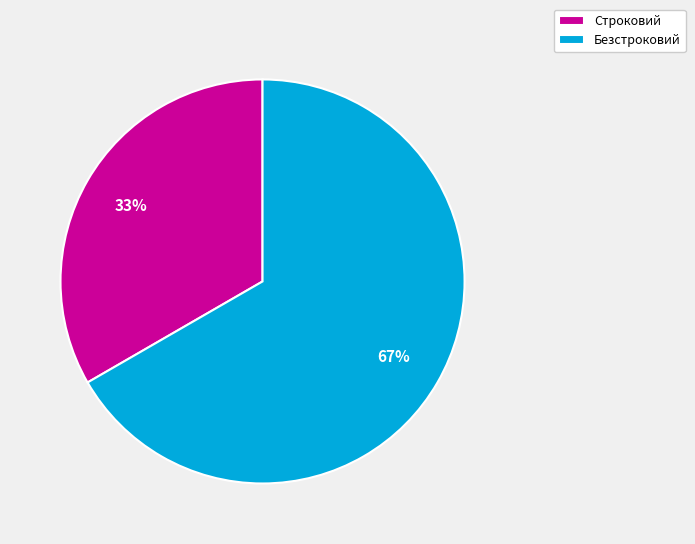

To the nearest percent, what portion does Строковий represent?

33%